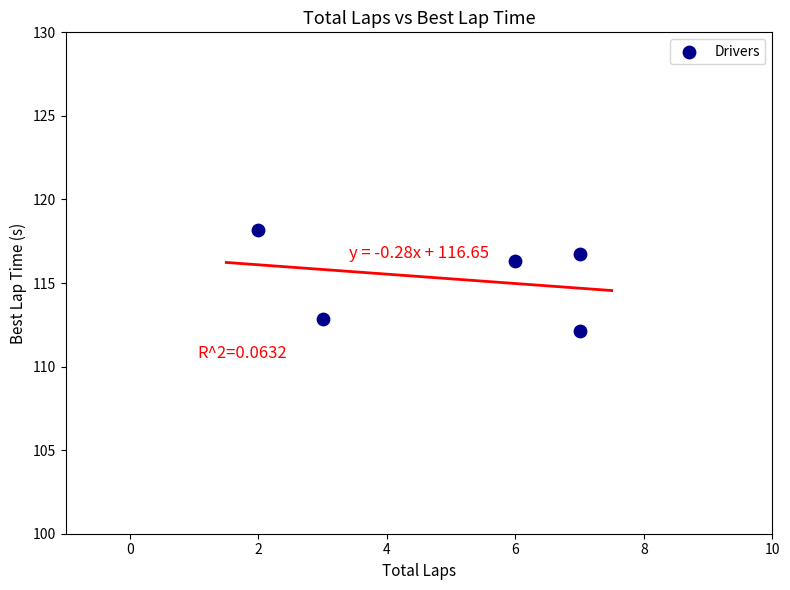

What is the range of Y values (max minus min)?

6.0